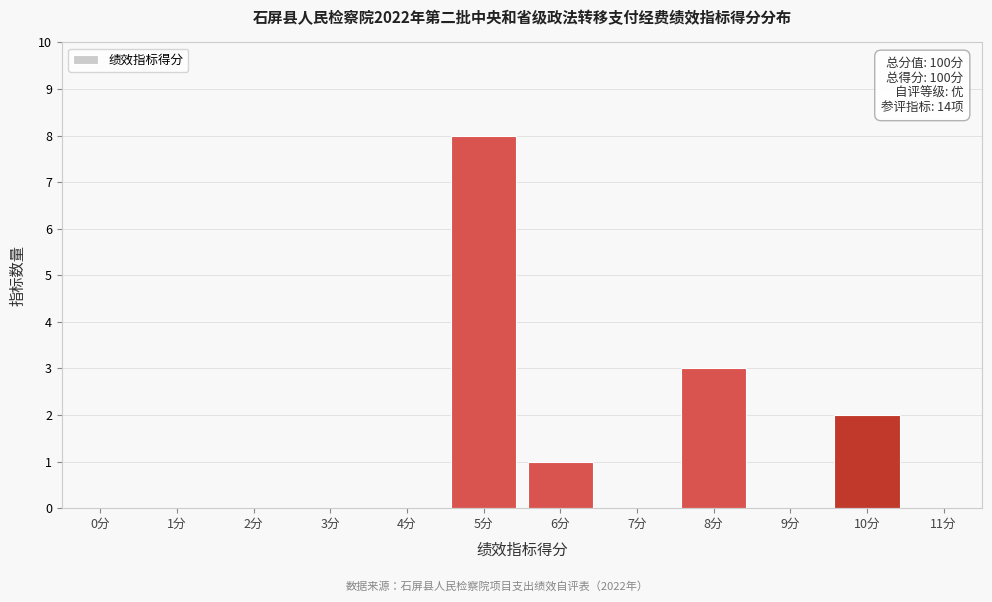

Reading right to left, what are all the values shown in this chart?

11分=0	10分=2	9分=0	8分=3	7分=0	6分=1	5分=8	4分=0	3分=0	2分=0	1分=0	0分=0